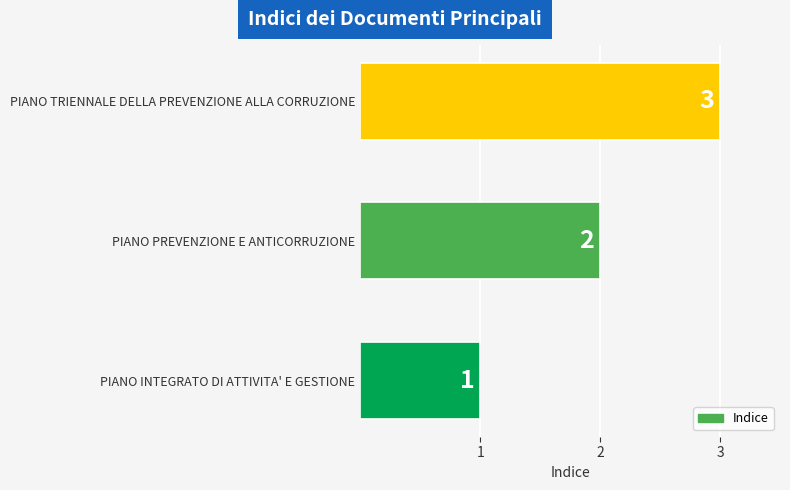

What is the sum of all values?

6